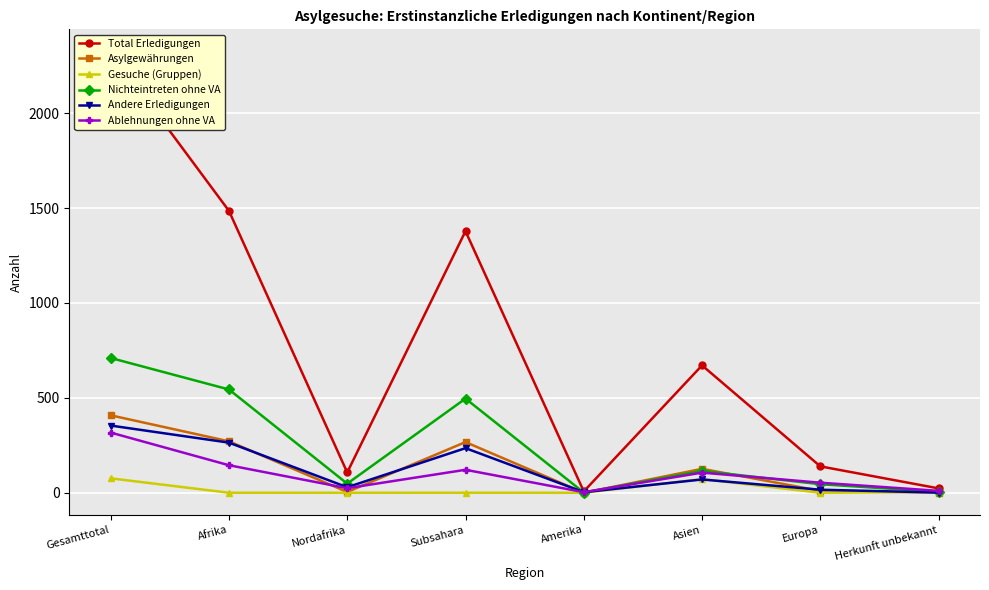

The Nichteintreten ohne VA series shows 76 at Nordafrika. True or false?

False